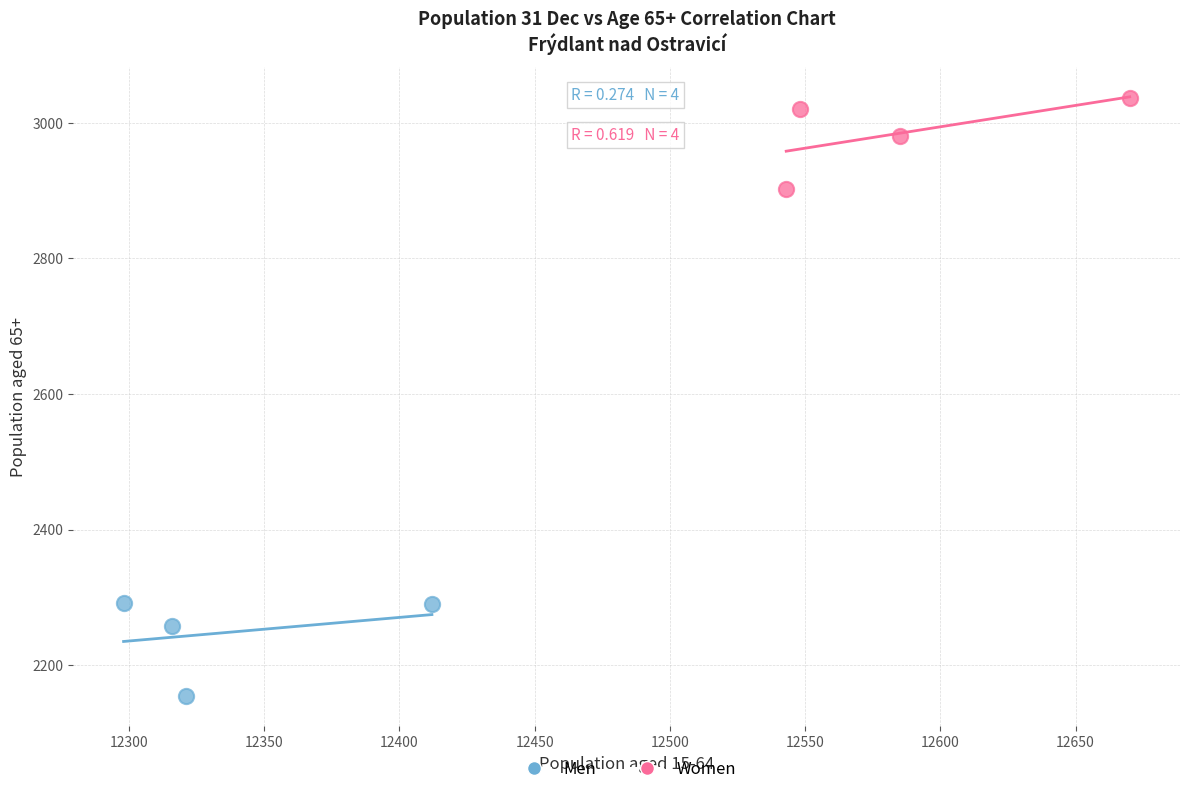

Which series contains the lowest Y value?

Men